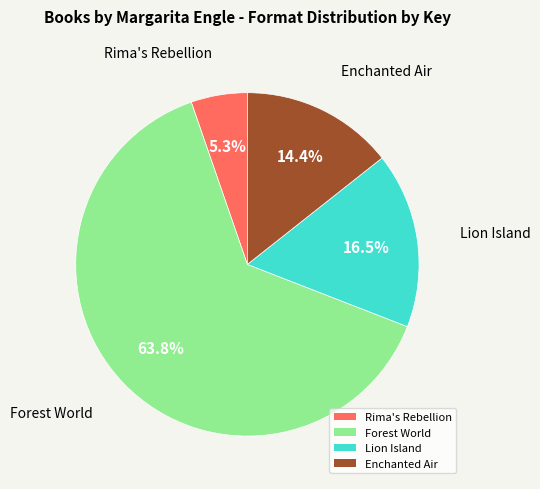

Which category has the smallest portion of the pie?

Rima's Rebellion